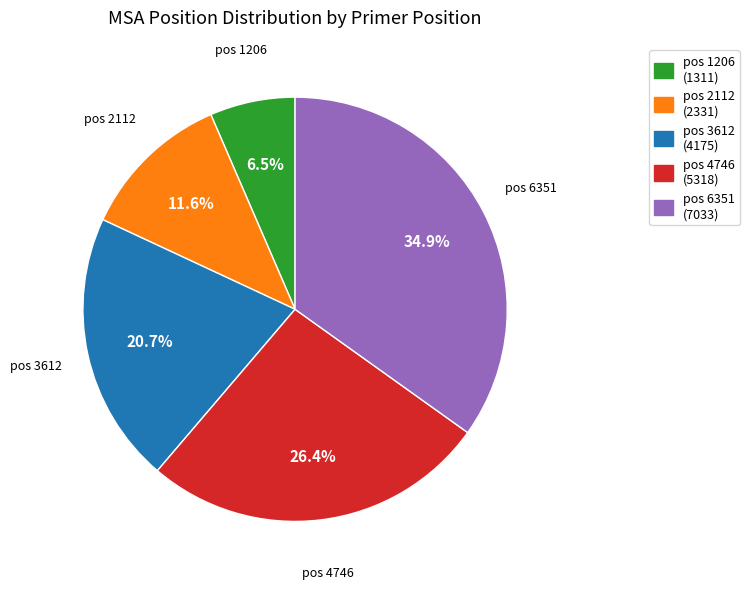

To the nearest percent, what is the difference between the largest and smallest slice percentages?

28%